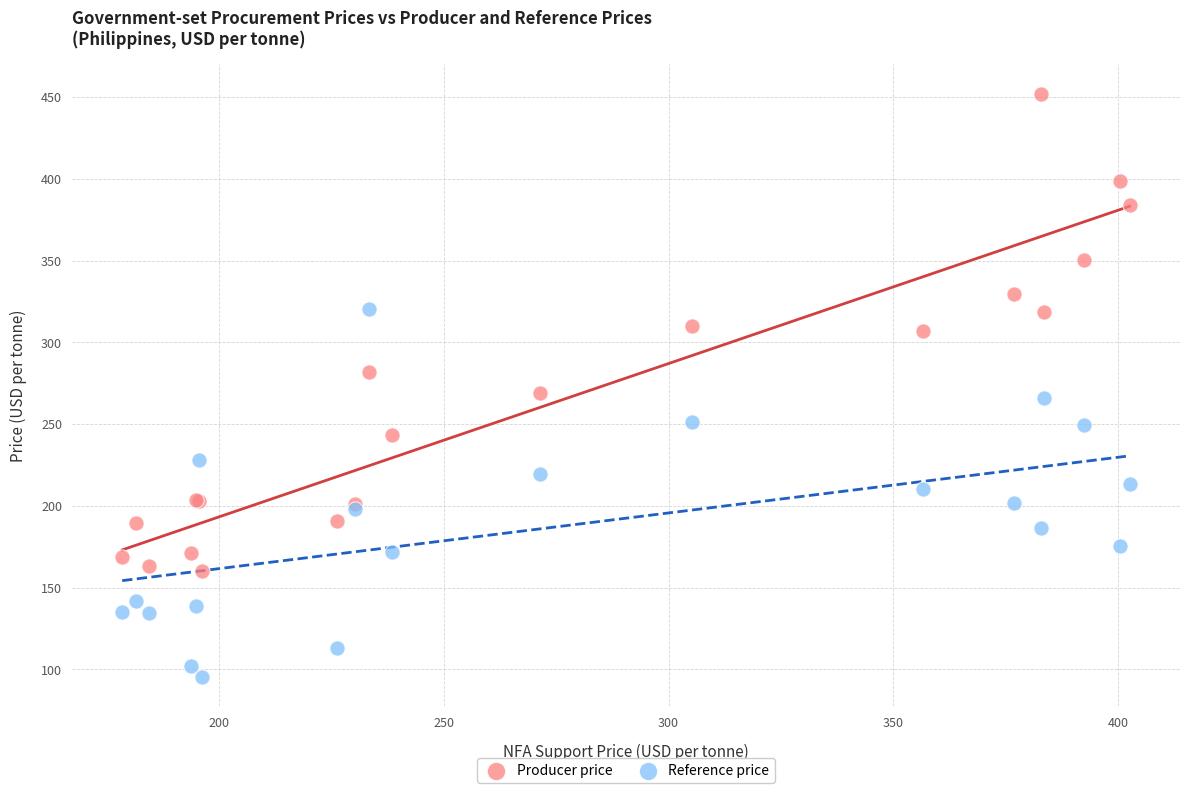

Which series contains the highest Y value?

Producer price